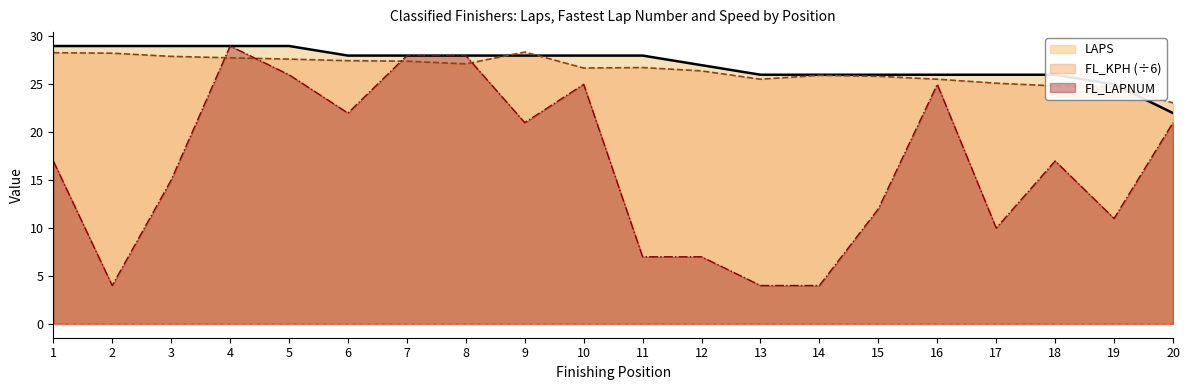

How many lines are shown in the chart?

3